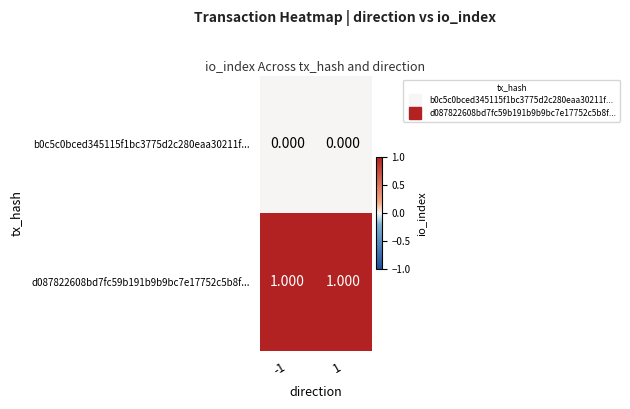

Is the value of d087822608bd7fc59b191b9b9bc7e17752c5b8f... at 1 greater than the value of b0c5c0bced345115f1bc3775d2c280eaa30211f... at -1?

Yes